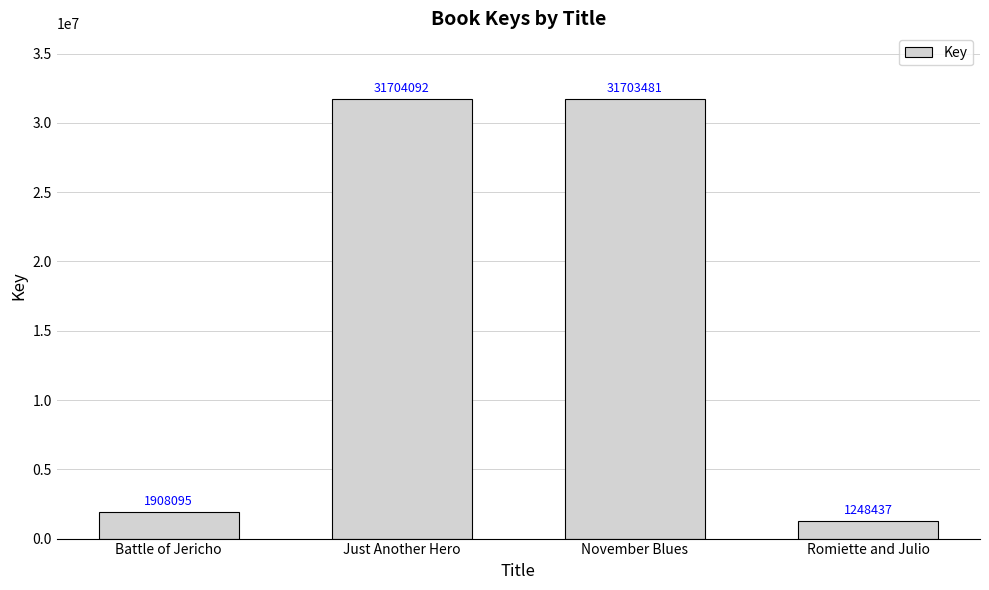

At which label does the data first exceed 31703481?

Just Another Hero